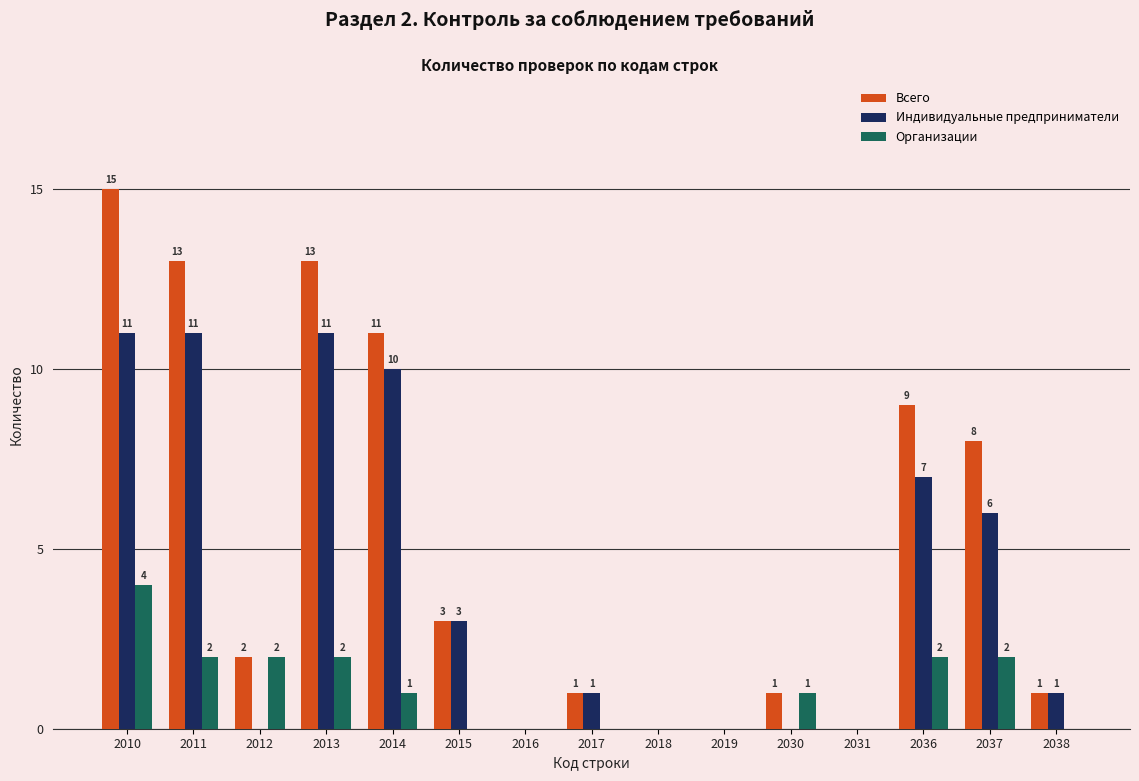

Reading left to right, list all the values displayed in this chart.

Всего: 15	13	2	13	11	3	0	1	0	0	1	0	9	8	1
Индивидуальные предприниматели: 11	11	0	11	10	3	0	1	0	0	0	0	7	6	1
Организации: 4	2	2	2	1	0	0	0	0	0	1	0	2	2	0